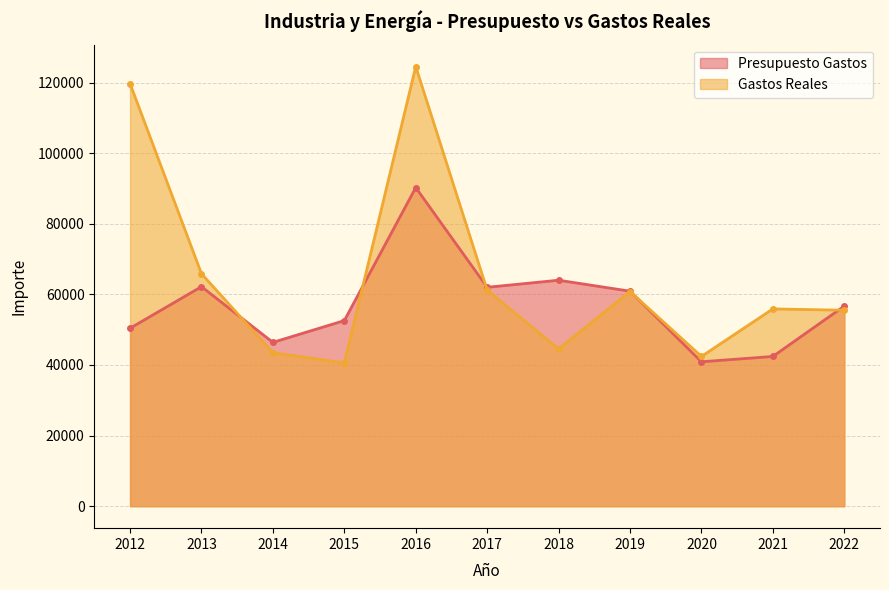

The value of Presupuesto Gastos at 2014 is 22114.3. True or false?

False